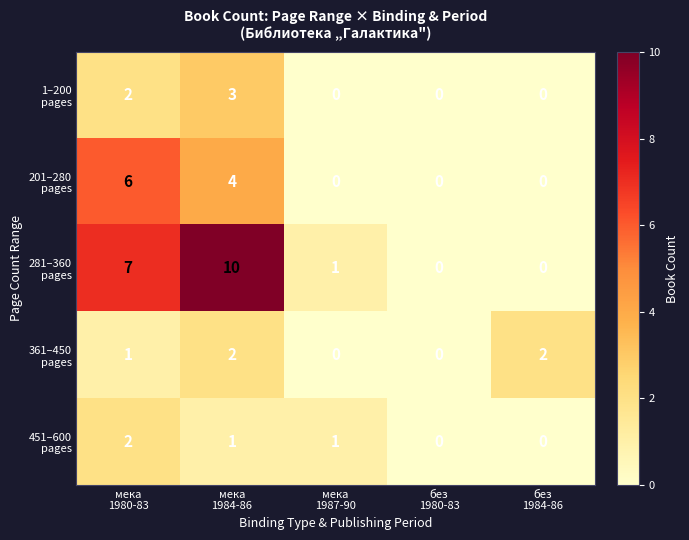

How many distinct data groups are displayed?

5